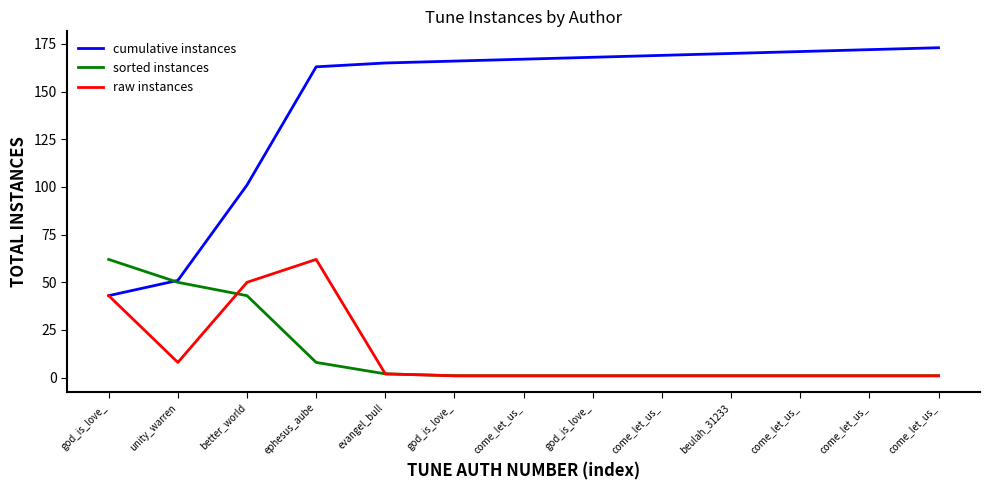

What are all the series names shown in the legend?

cumulative instances, sorted instances, raw instances